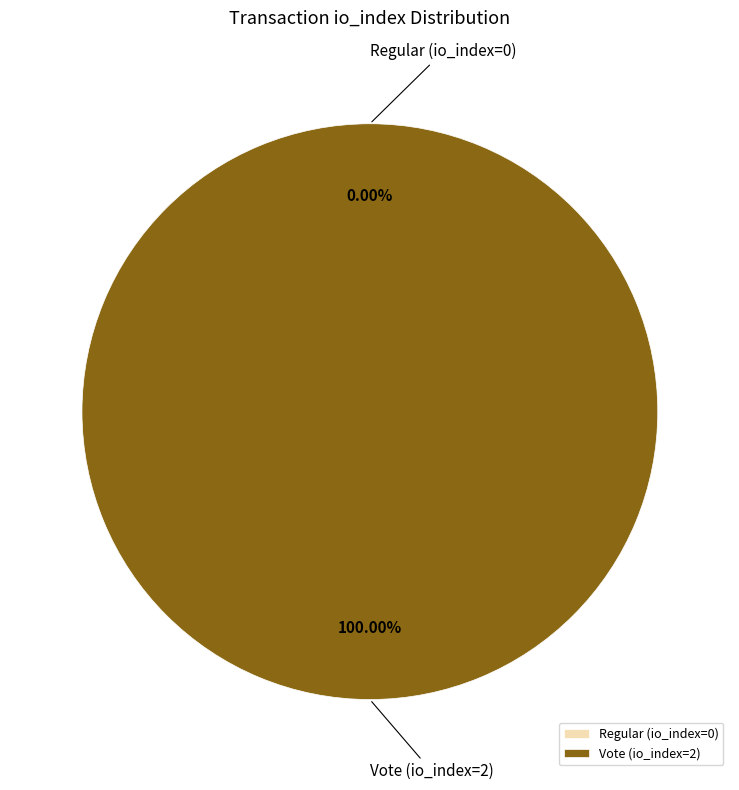

Which slice is the smallest?

Regular (io_index=0)